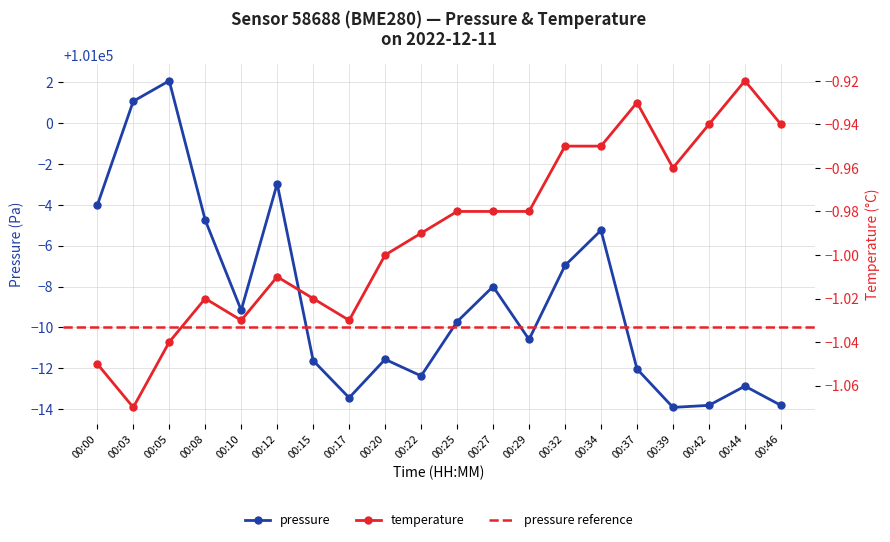

At which label is temperature closest to 0?

00:44